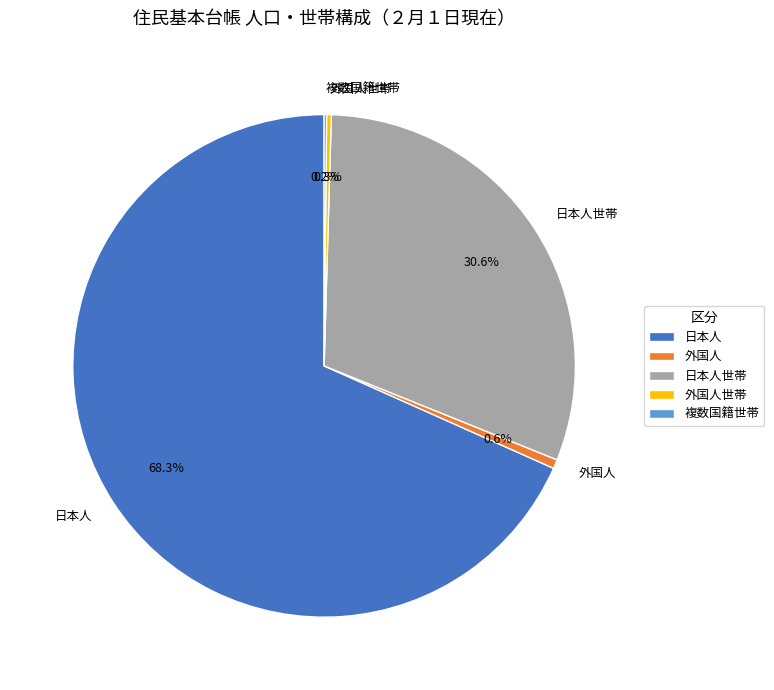

Which slice represents more than half of the pie?

日本人